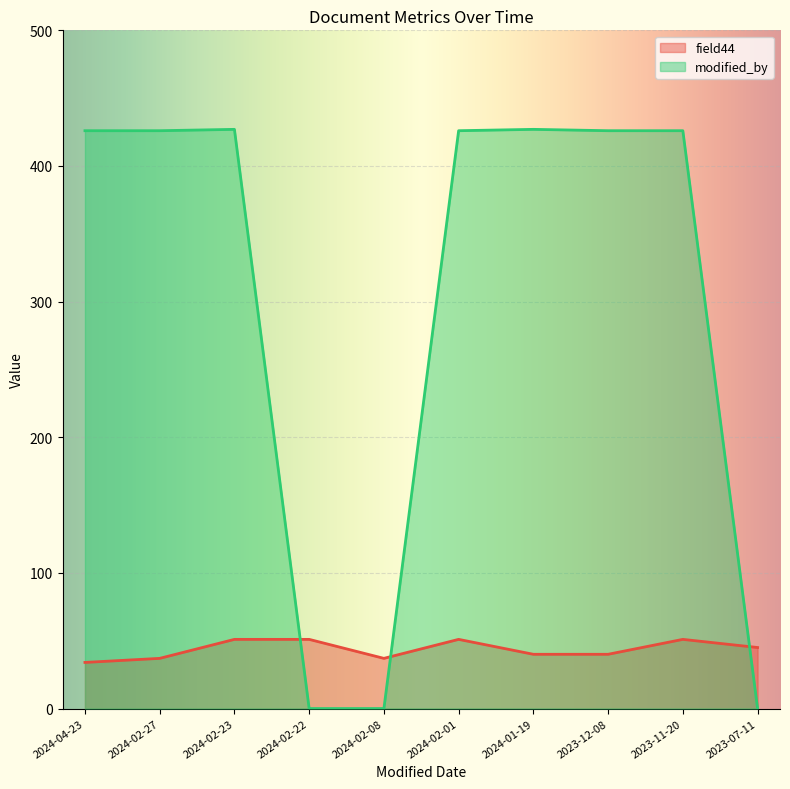

Reading right to left, extract all data points from this chart.

field44: 45	51	40	40	51	37	51	51	37	34
modified_by: 0	426	426	427	426	0	0	427	426	426